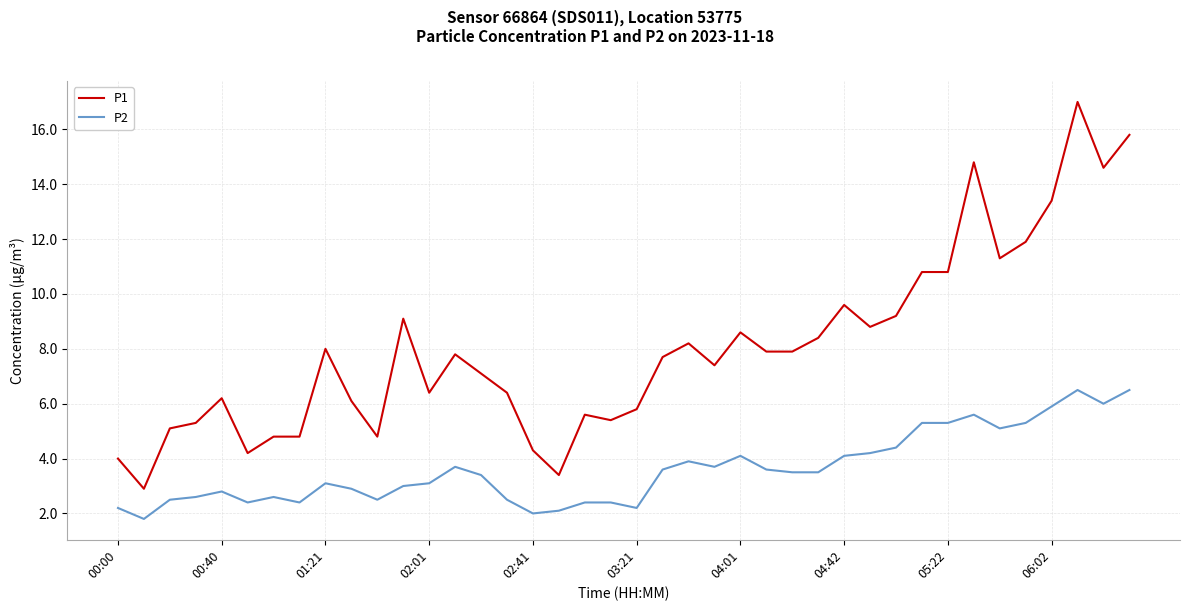

List the series in order of their overall mean, highest first.

P1, P2